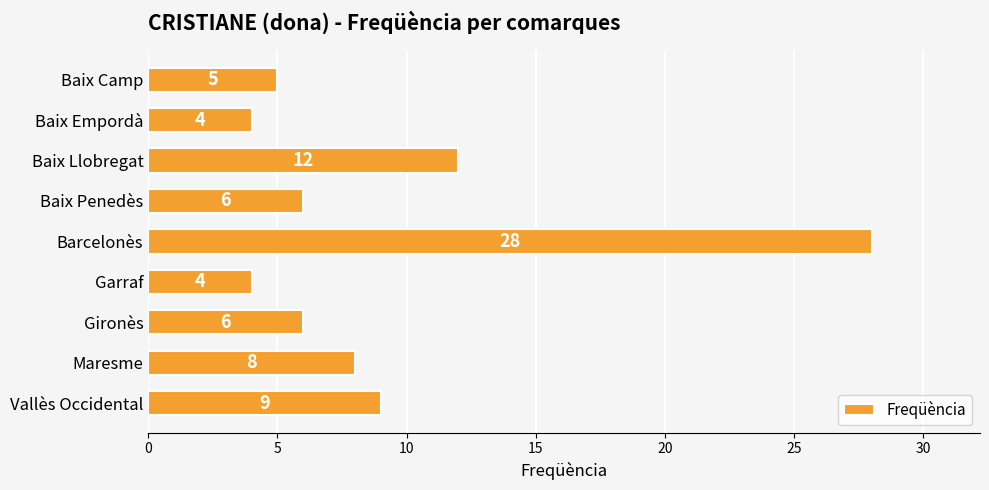

What value does the data have at Baix Llobregat?

12